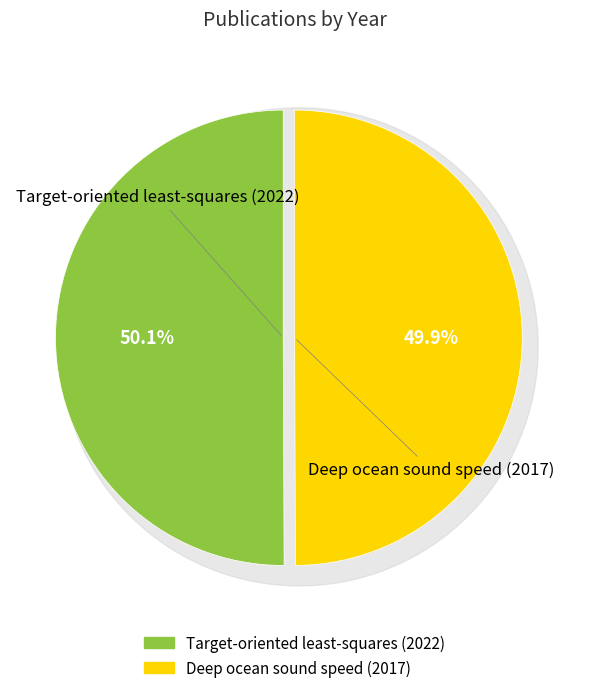

Is Target-oriented least-squares (2022) the majority of the pie?

Yes